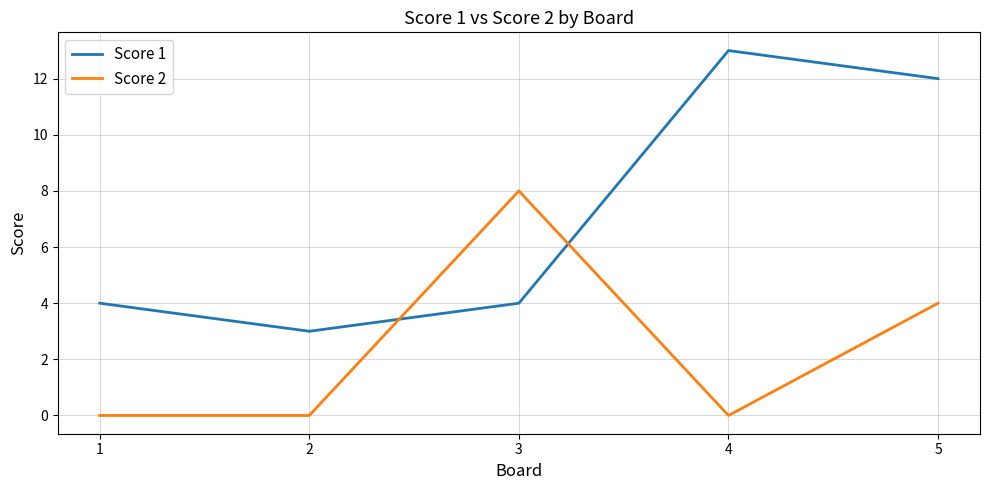

Which series has the widest spread of values?

Score 1